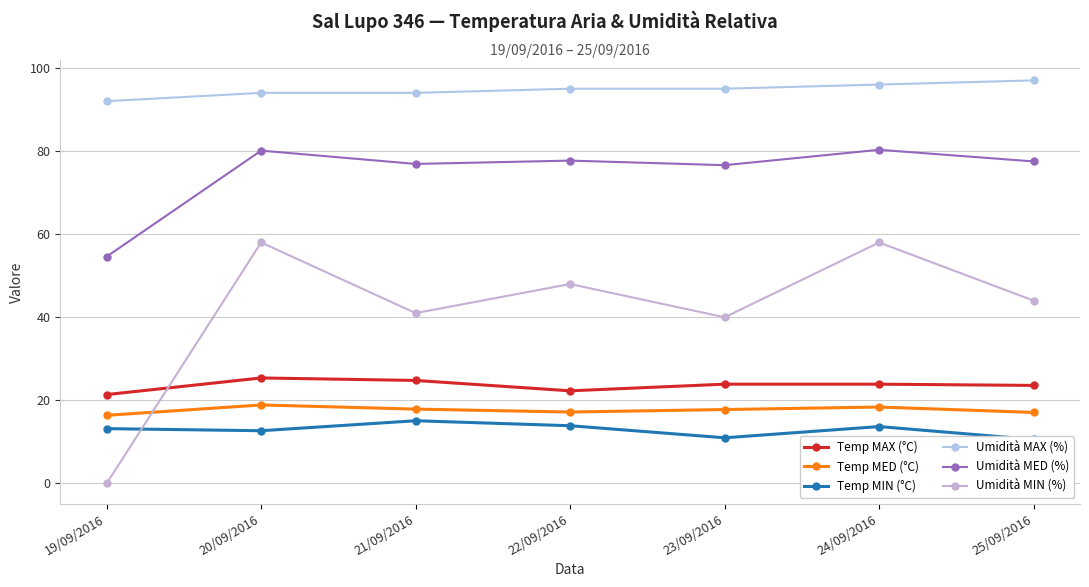

Rank the categories by Temp MED (°C) value from lowest to highest.

19/09/2016, 25/09/2016, 22/09/2016, 23/09/2016, 21/09/2016, 24/09/2016, 20/09/2016